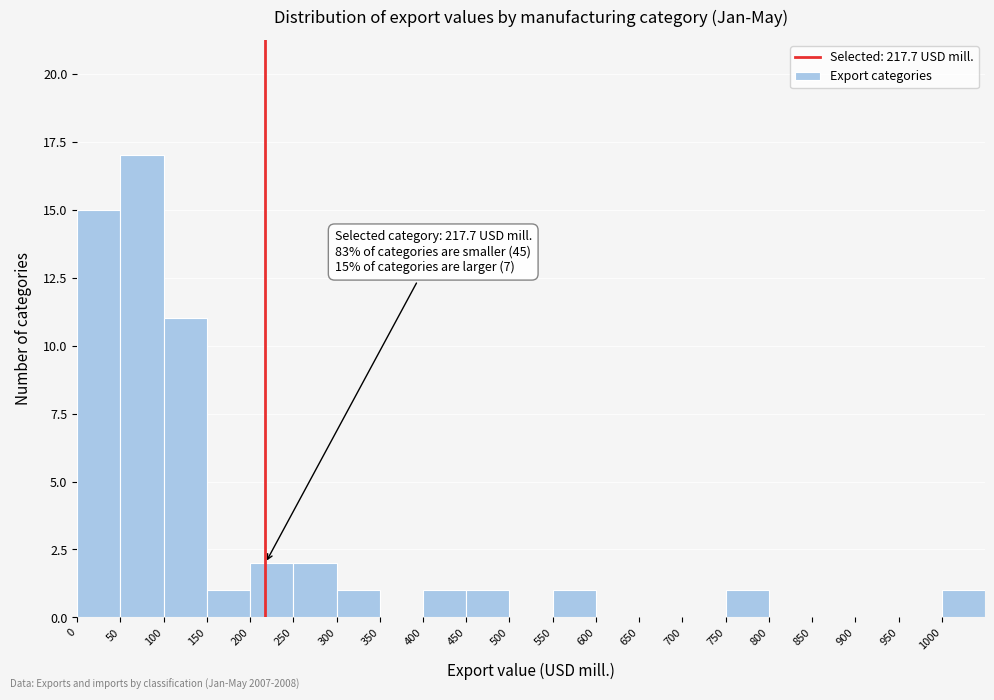

Over which range of the x-axis is the bar tallest?

50 to 100